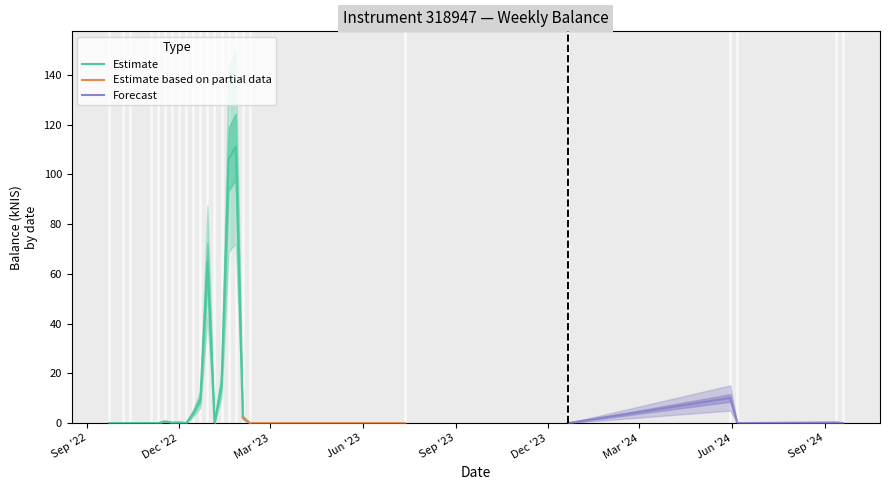

Is it true that the value at 2022-09-22 is 72.5?

False